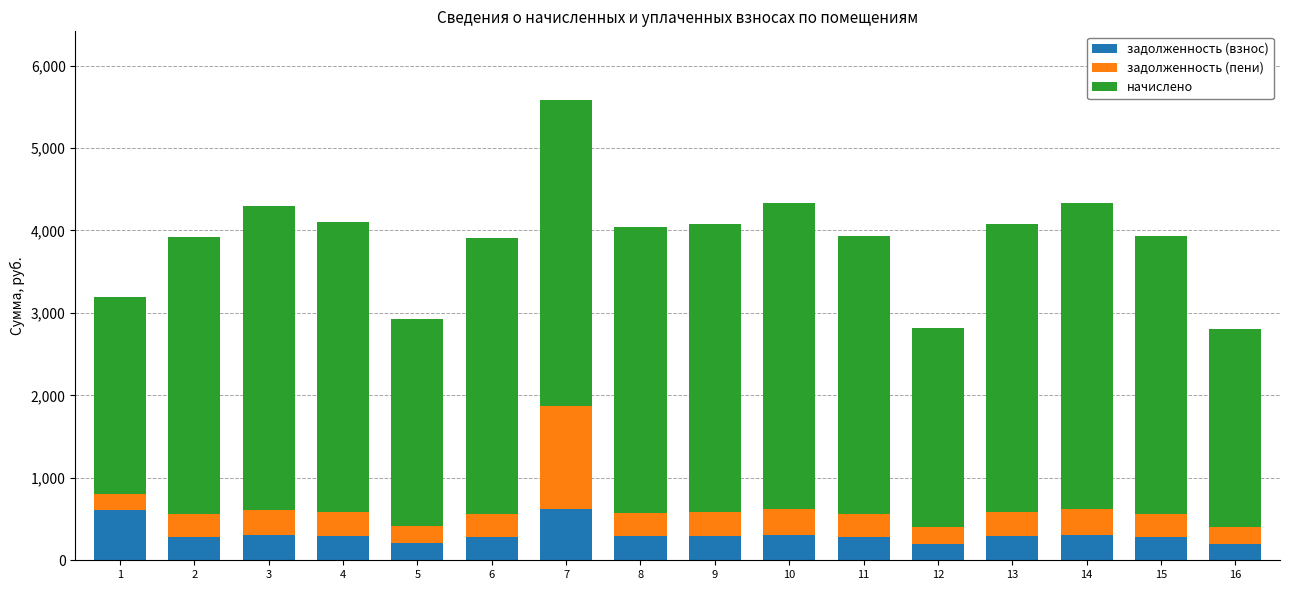

What is the highest value of the задолженность (взнос) series?

622.0